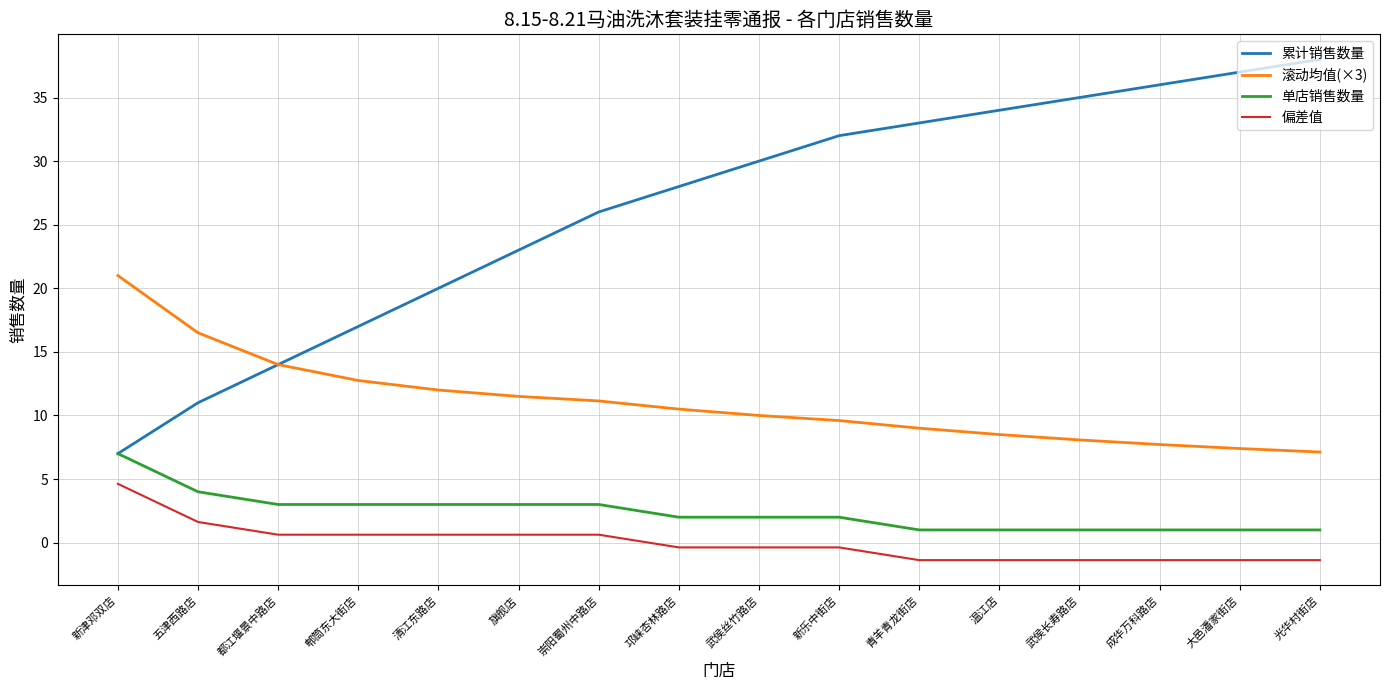

Between 五津西路店 and 武侯丝竹路店, which series saw the biggest shift?

累计销售数量